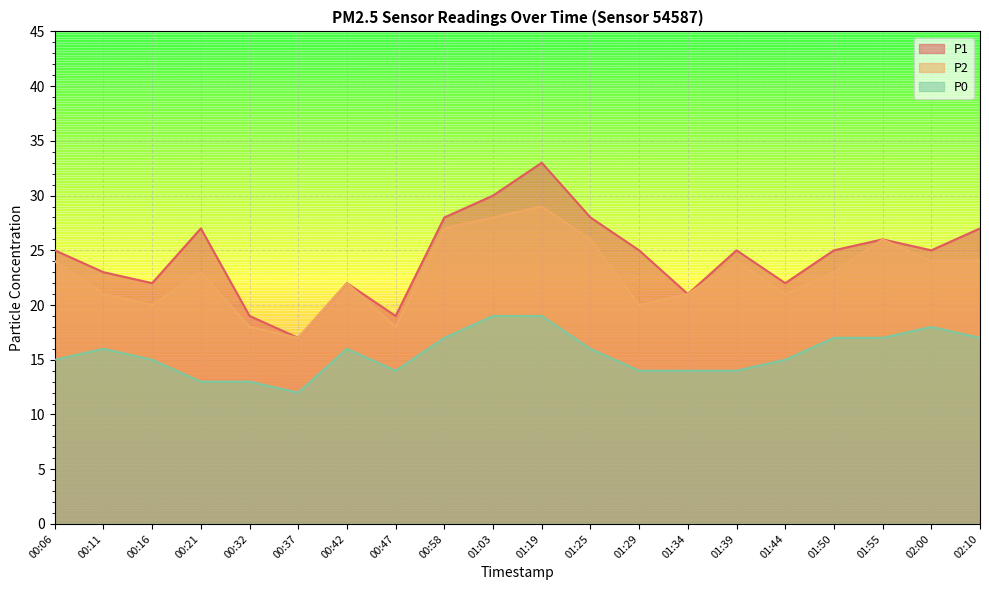

How many values in the P0 series exceed 16?

7